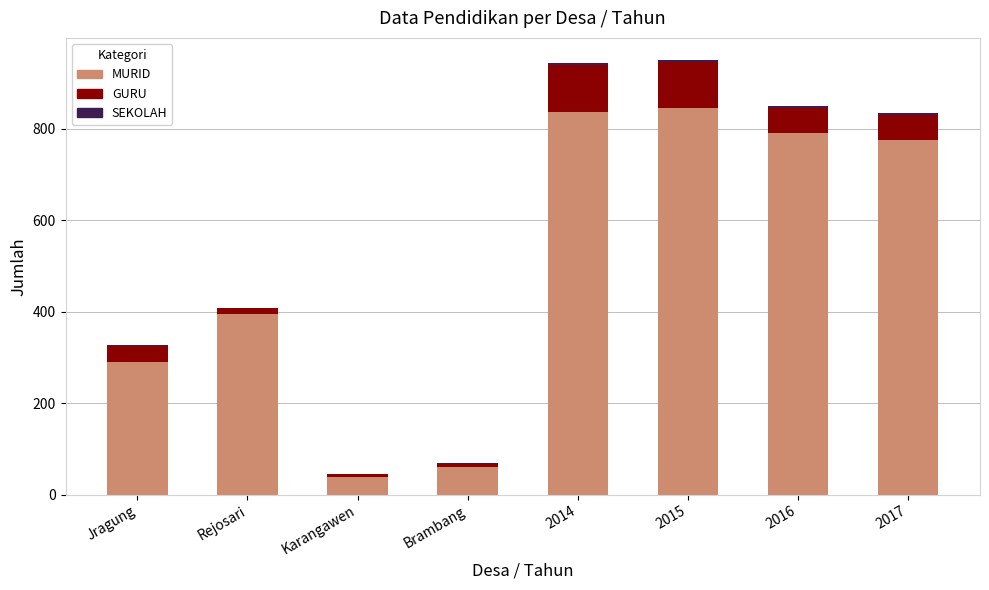

Where is MURID nearest to the value 442?

Rejosari